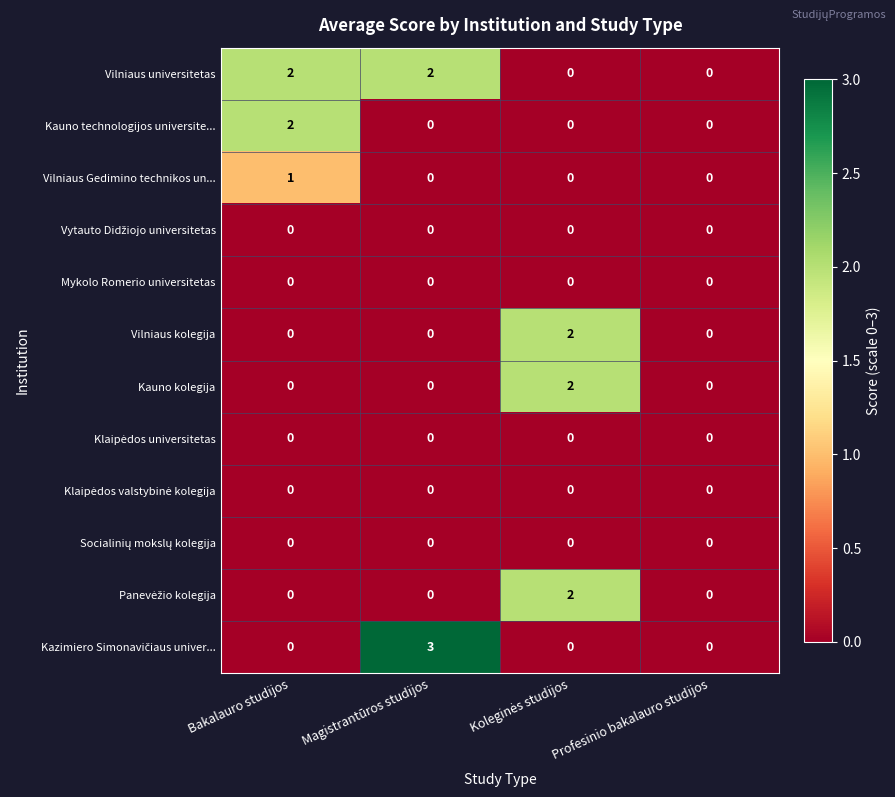

The value of Vilniaus kolegija at Bakalauro studijos is 1. True or false?

False